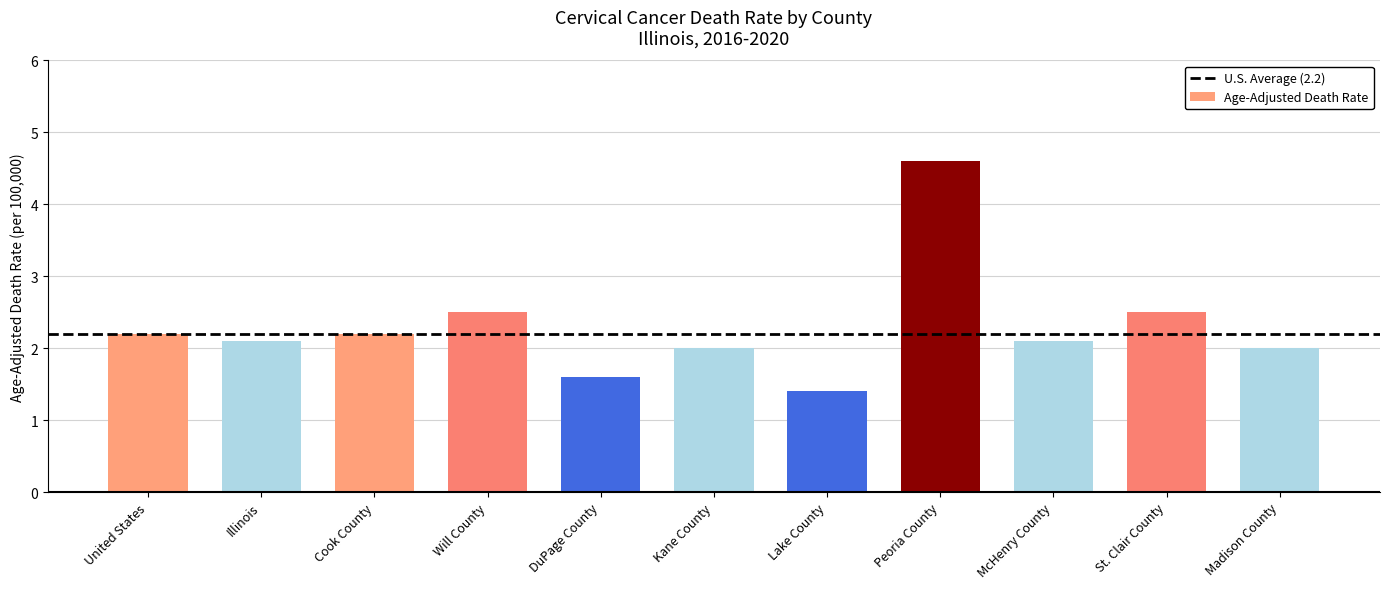

What is the value of the 2nd bar from the left?

2.1